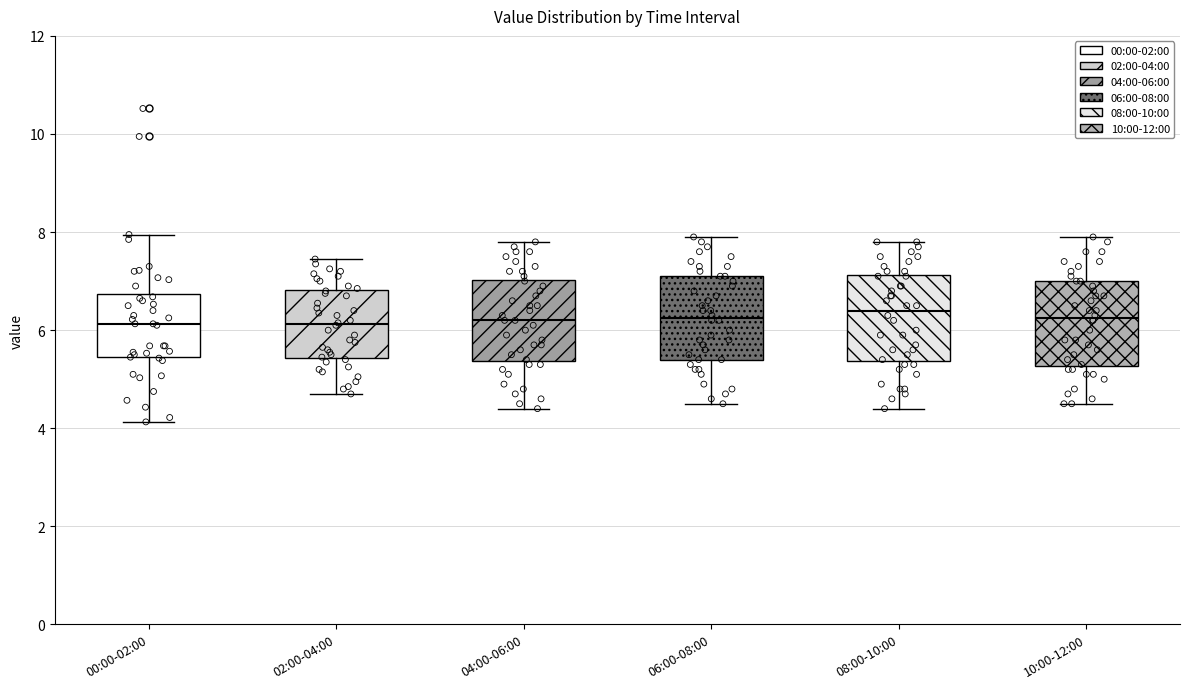

Where is the upper edge of the box for 10:00-12:00 on the y-axis? The values are not printed on the chart, so give them approximately, as read against the axis.

7.0